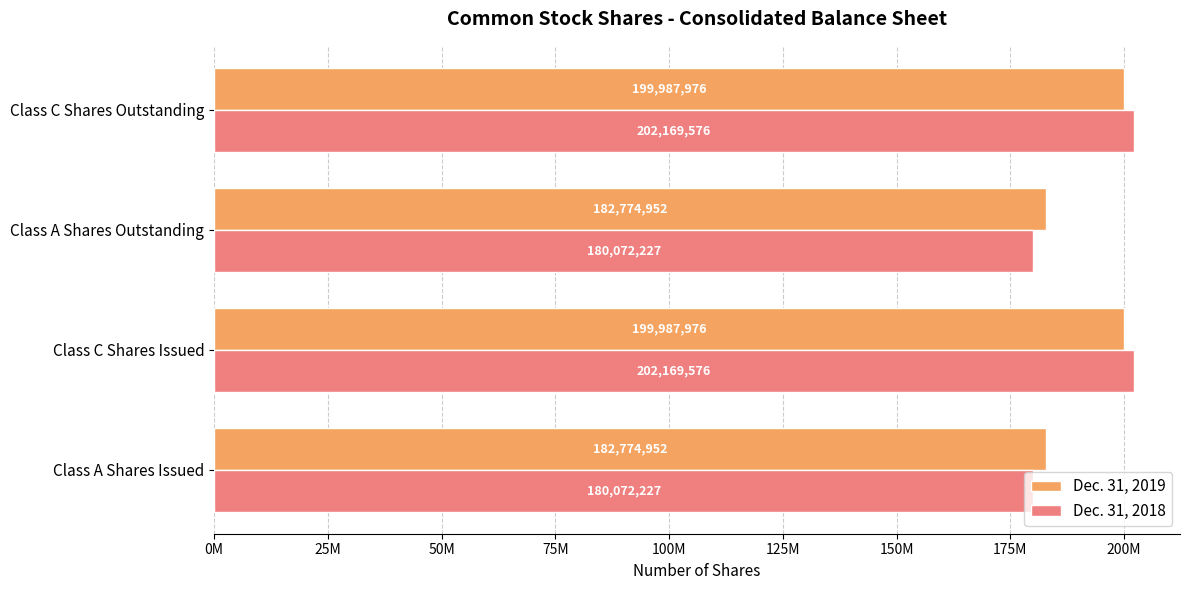

What are all the series names shown in the legend?

Dec. 31, 2019, Dec. 31, 2018